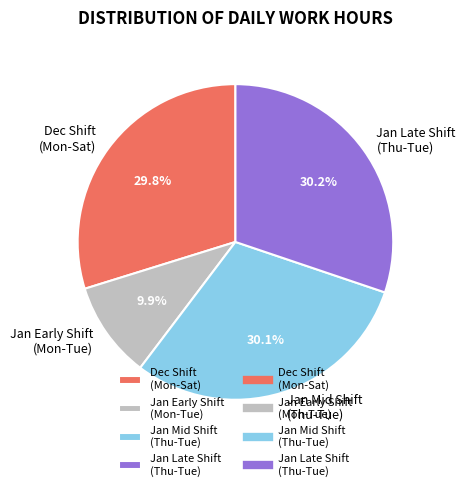

Does Dec Shift (Mon-Sat) represent more than half of the total?

No